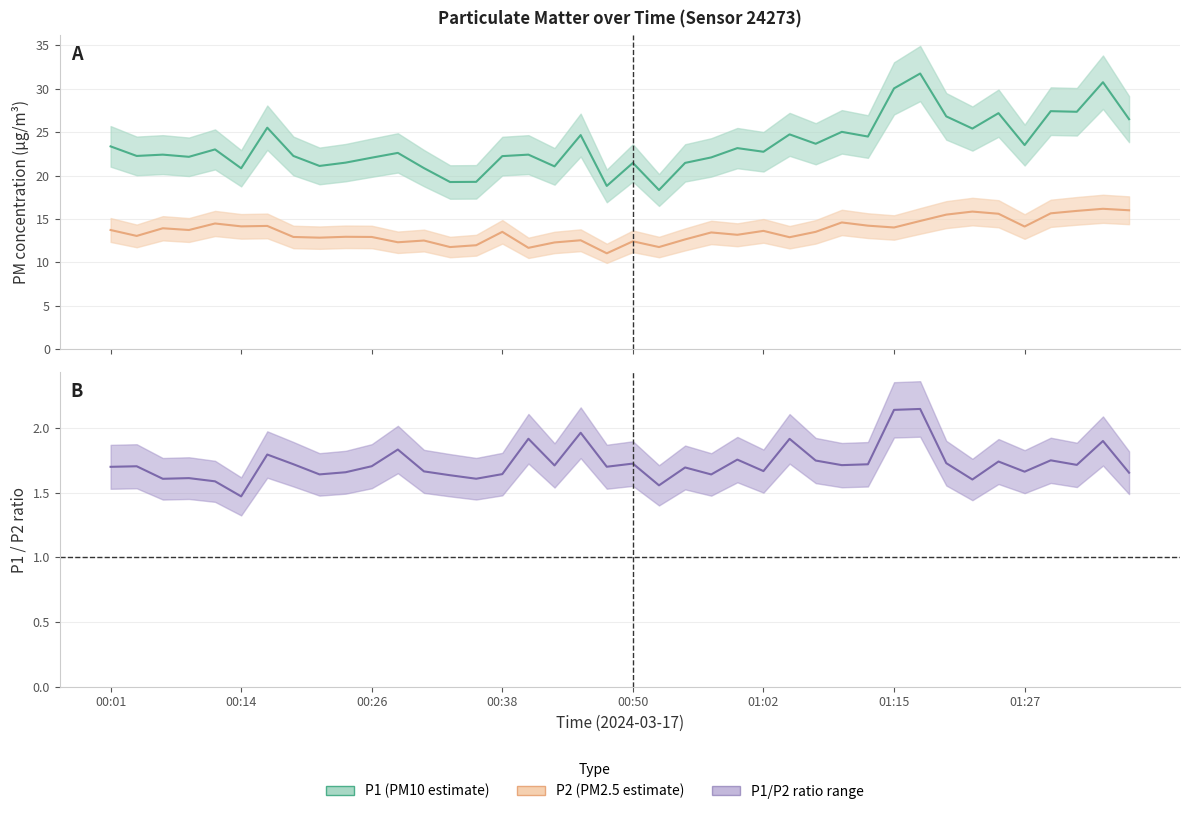

True or false: P2 has more than 1 interior local peaks.

True